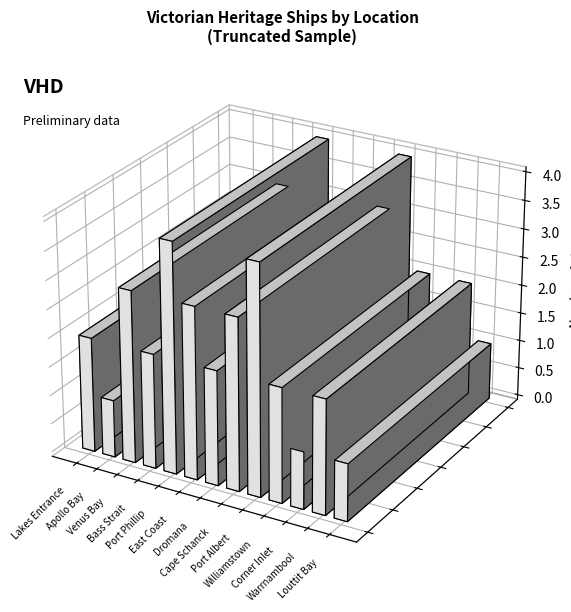

What is the maximum value shown in the chart?

4